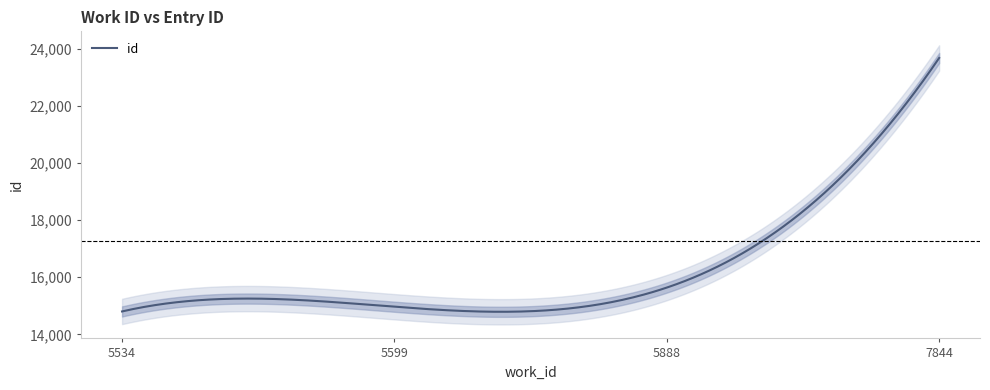

What is the value of the 4th point from the left?

23671